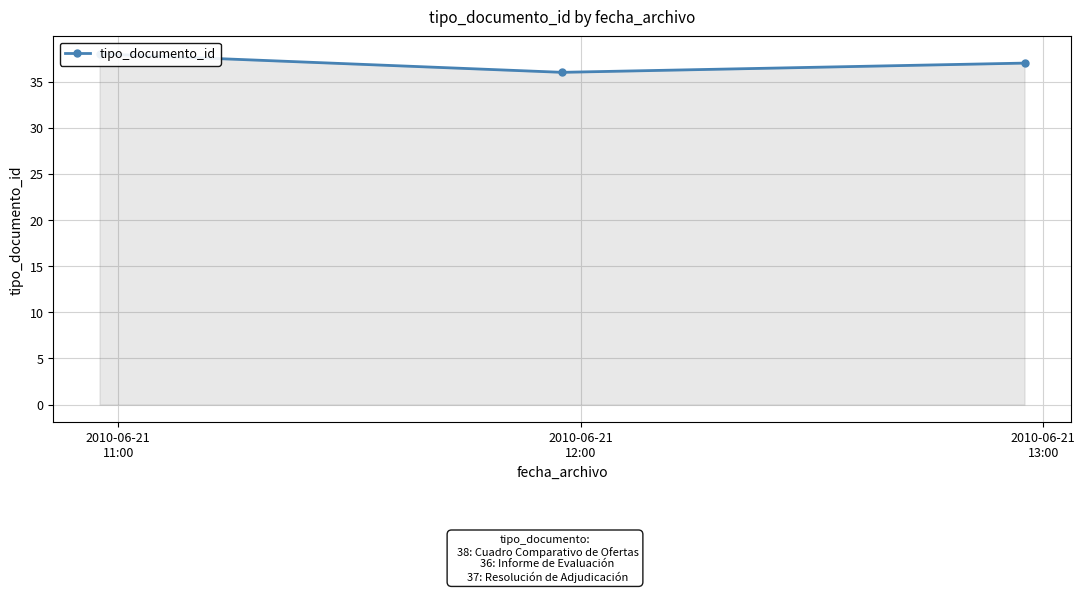

What is the change in value from 2010-06-21
12:00 to 2010-06-21
13:00?

+1